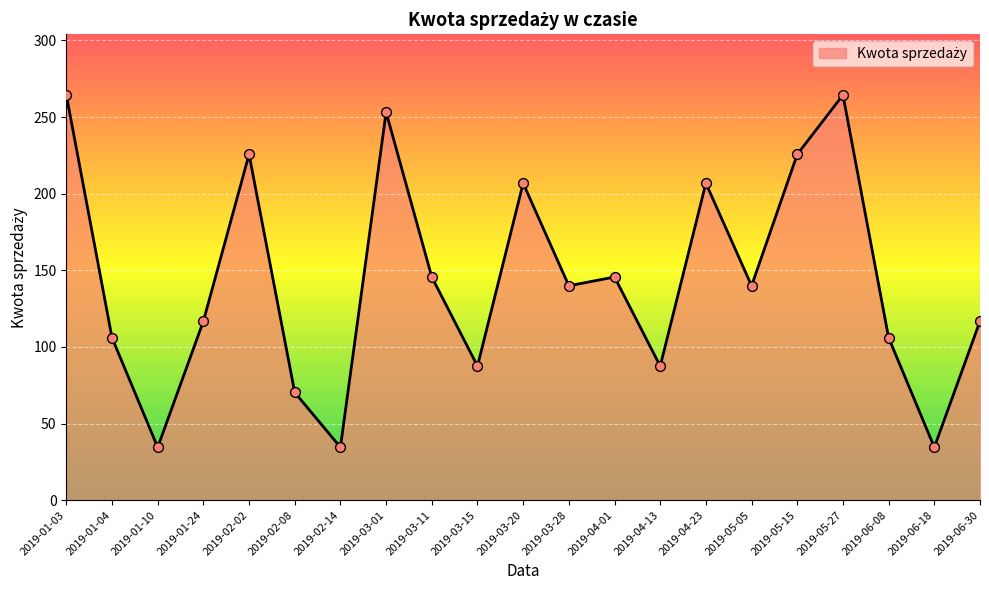

What is the change in value from 2019-05-15 to 2019-06-18?

-191.2